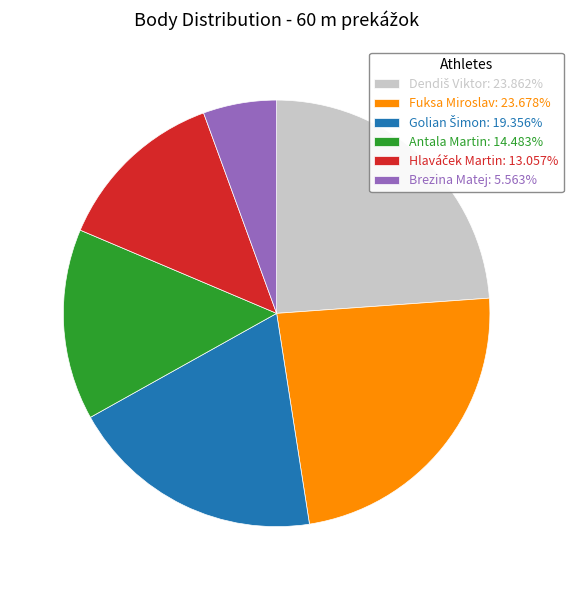

What is the ratio of the value at Fuksa Miroslav: 23.678% to the value at Brezina Matej: 5.563%?

4.3